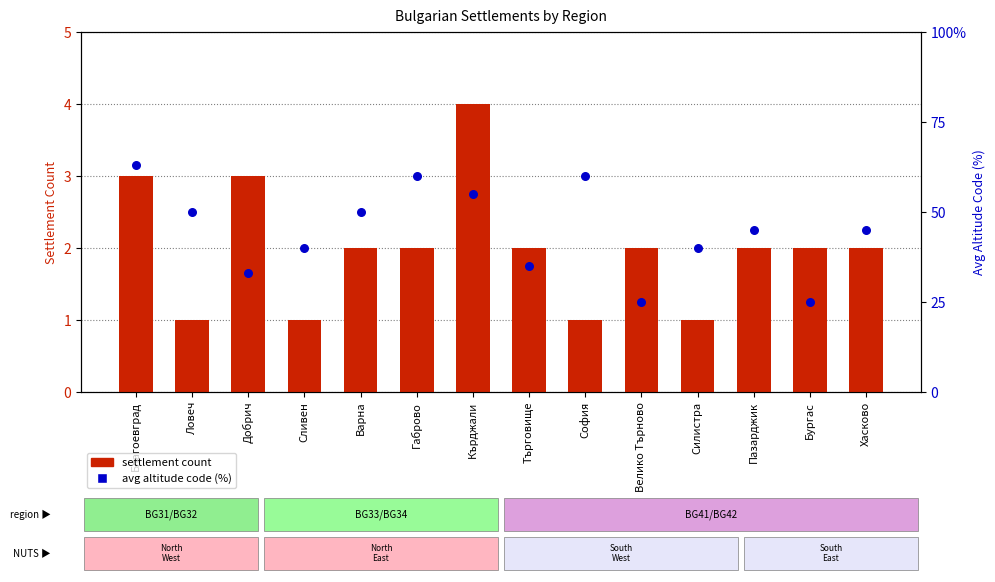

Which series reaches the minimum Y coordinate?

settlement count